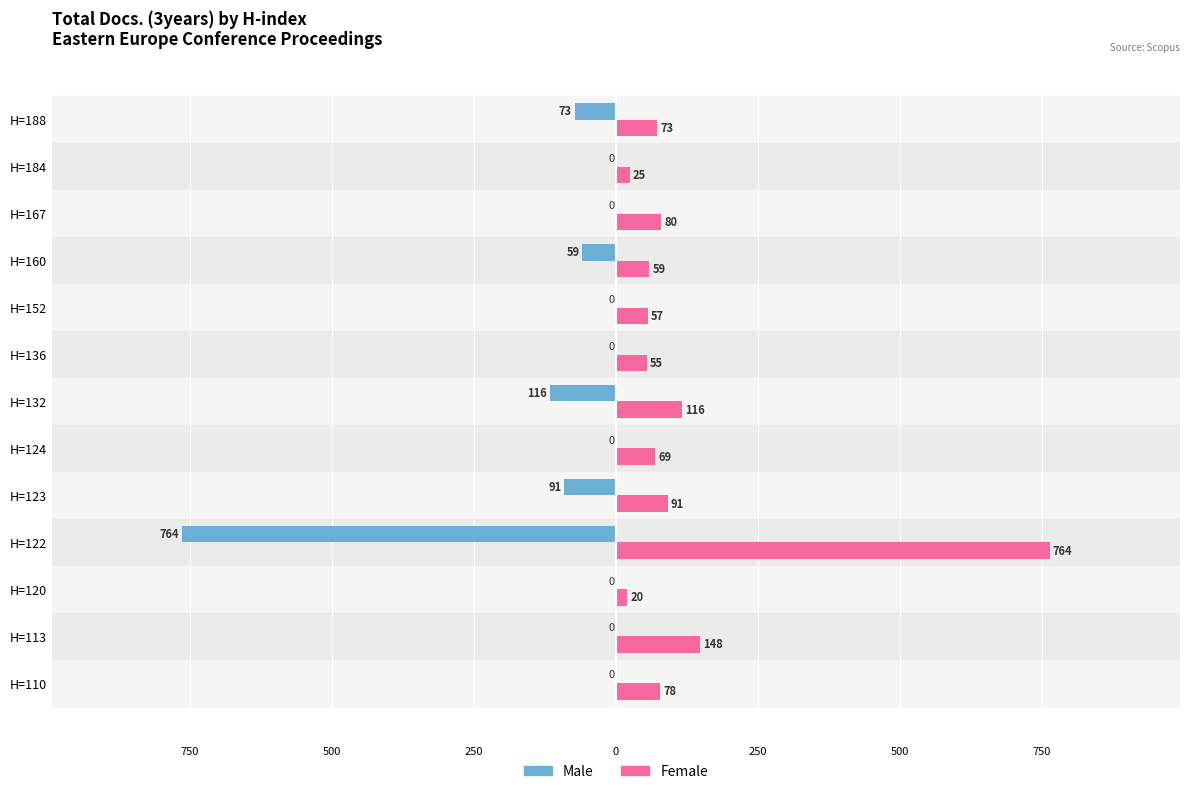

What are all the series names shown in the legend?

Male, Female